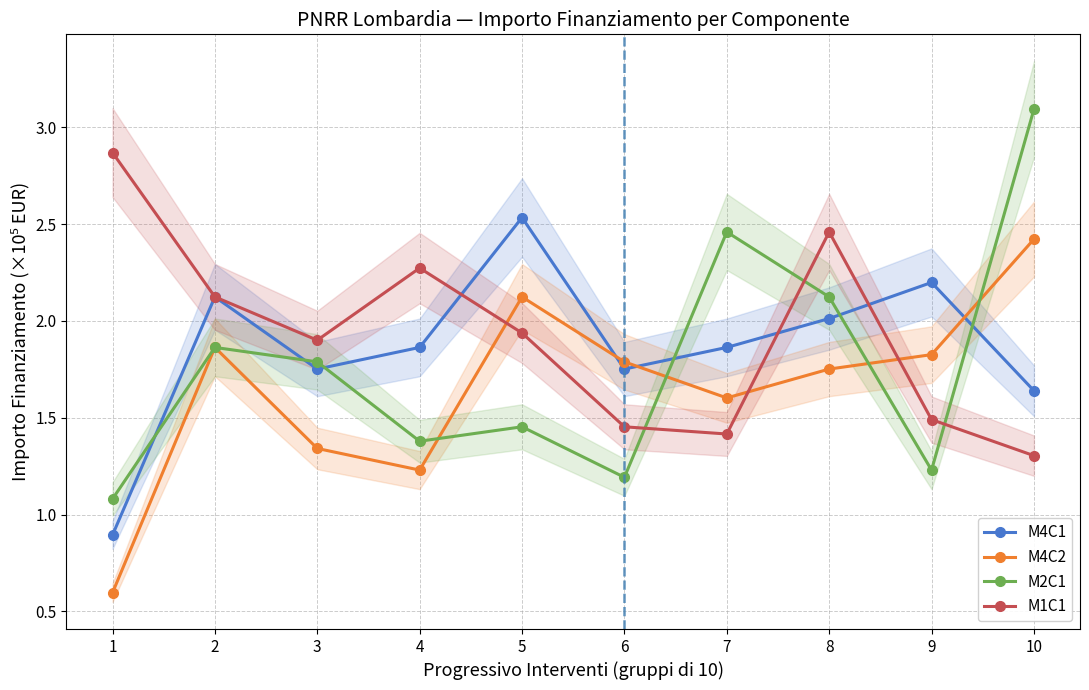

Is it true that M2C1 equals 1.7 at 7?

False